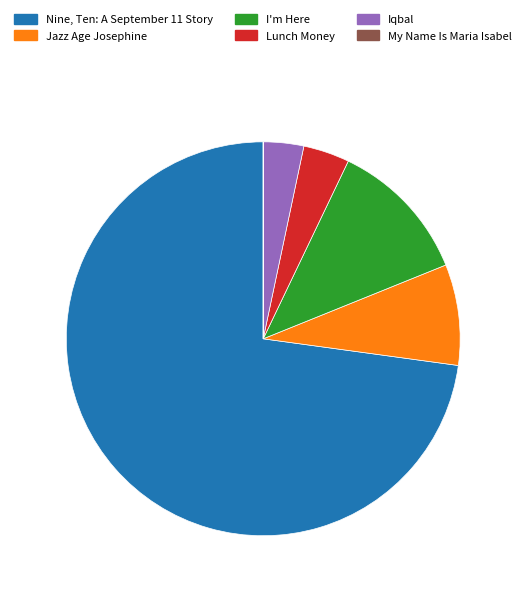

Which has a higher value, Jazz Age Josephine or Nine, Ten: A September 11 Story?

Nine, Ten: A September 11 Story